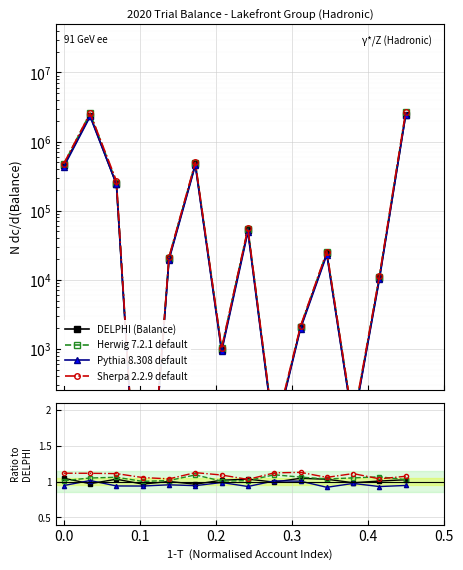

Which series ends up on top after the final intersection of Herwig 7.2.1 default and DELPHI (Balance)?

Herwig 7.2.1 default